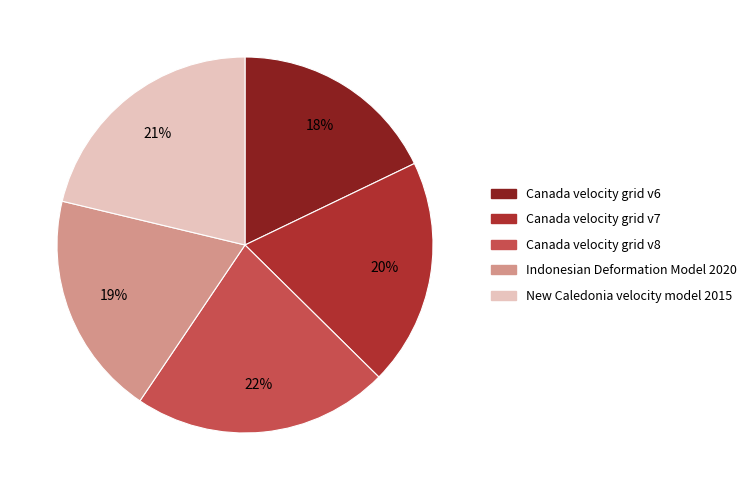

Is the sum of New Caledonia velocity model 2015 and Indonesian Deformation Model 2020 greater than half?

No